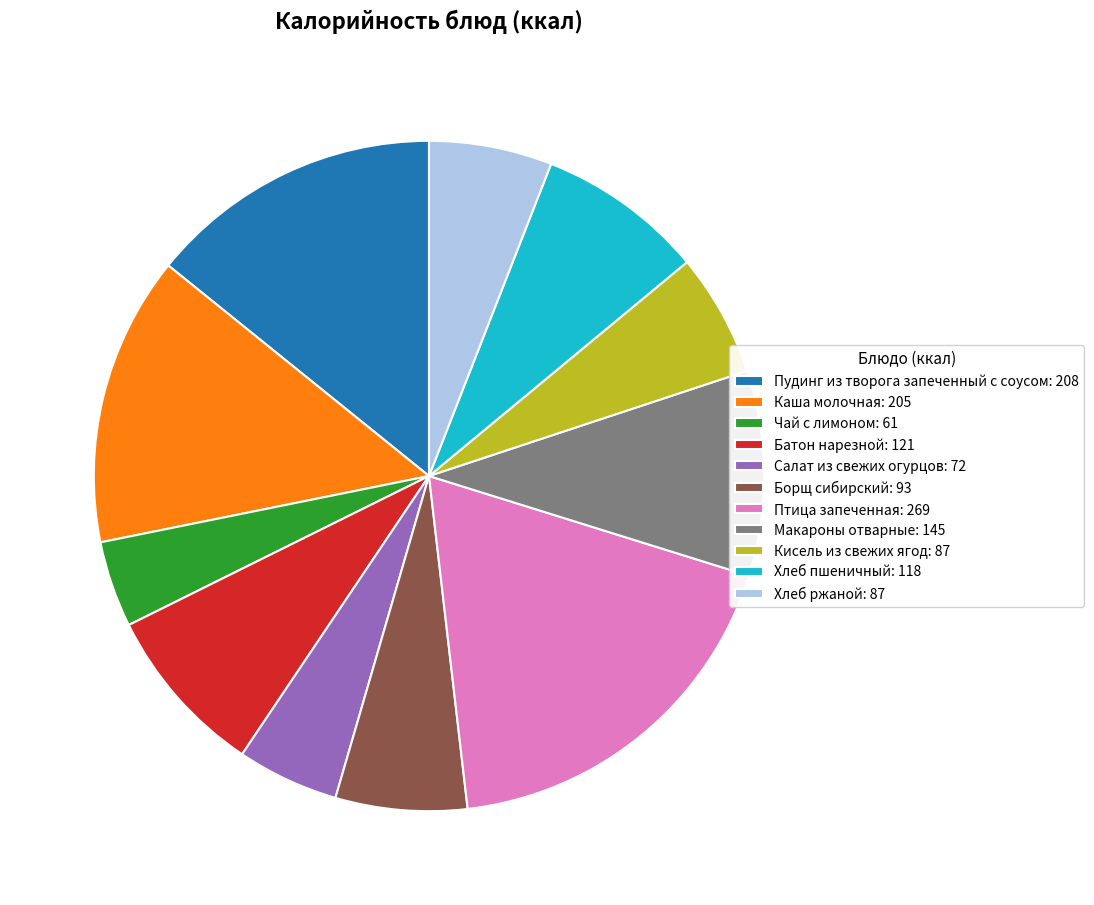

Does Борщ сибирский account for over 50% of the chart?

No